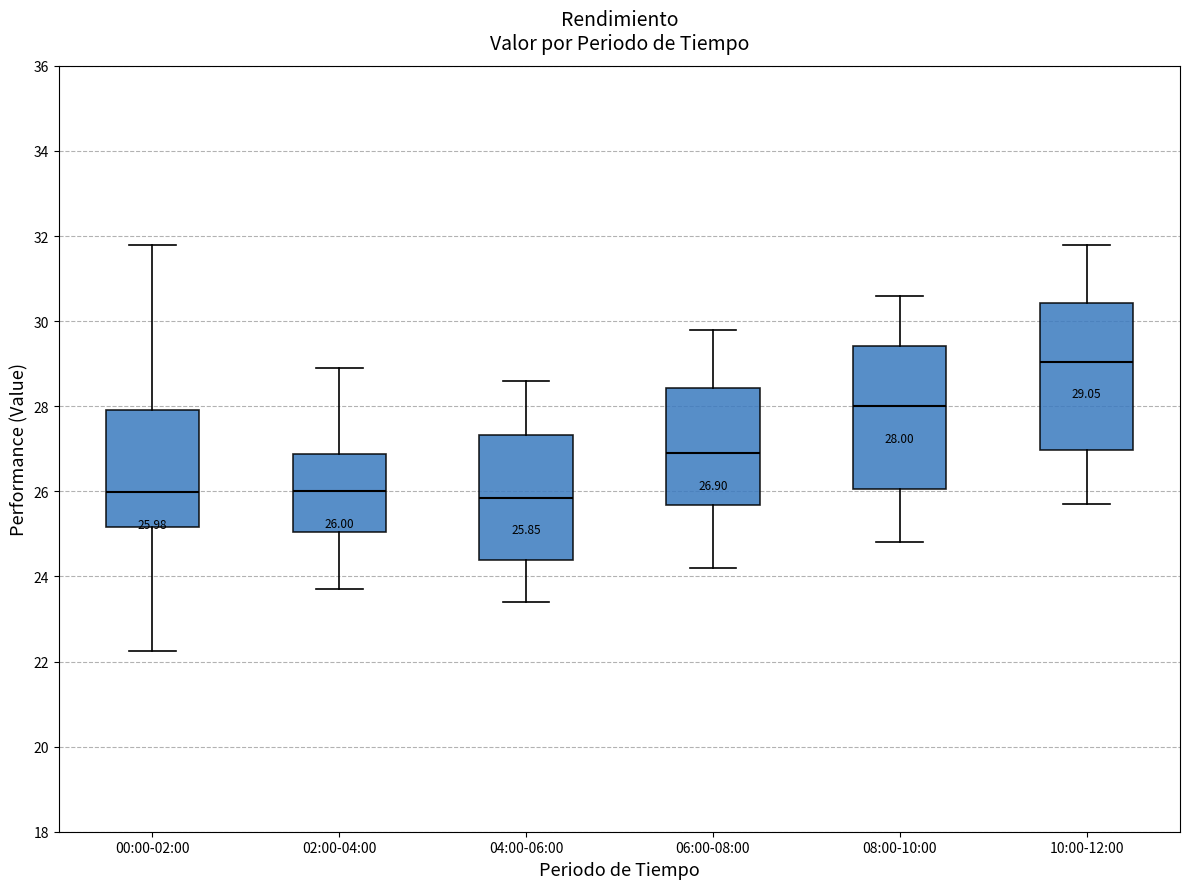

Which box has the highest median line?

10:00-12:00